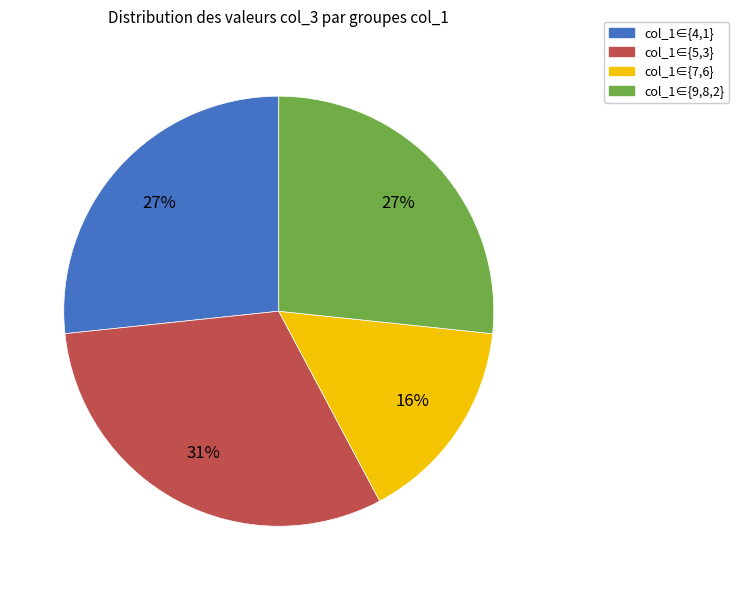

Is the sum of col_1∈{4,1} and col_1∈{7,6} greater than half?

No